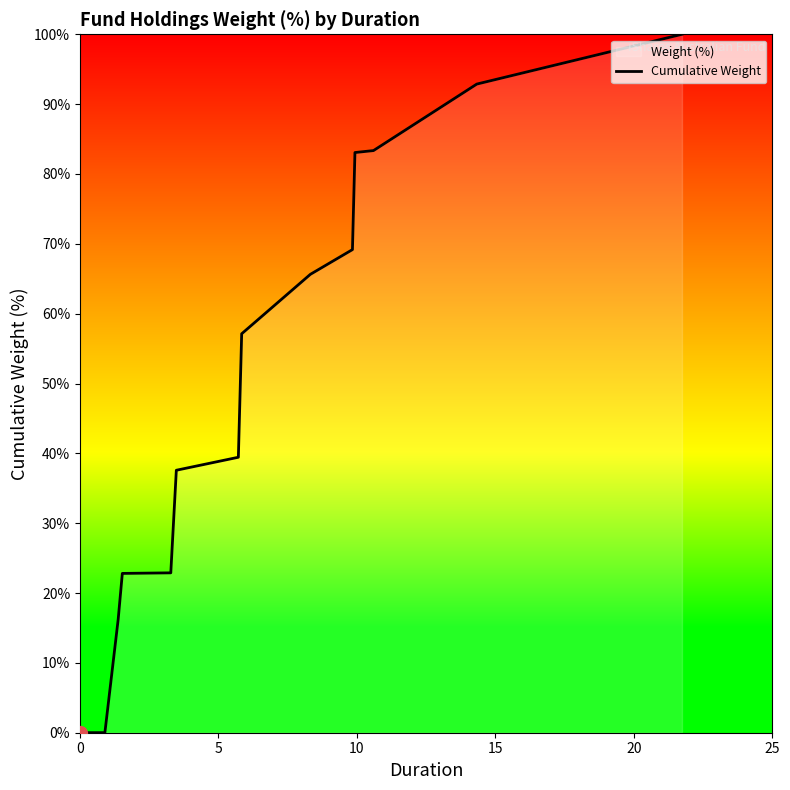

What is the difference between the maximum and second lowest values?

100.0